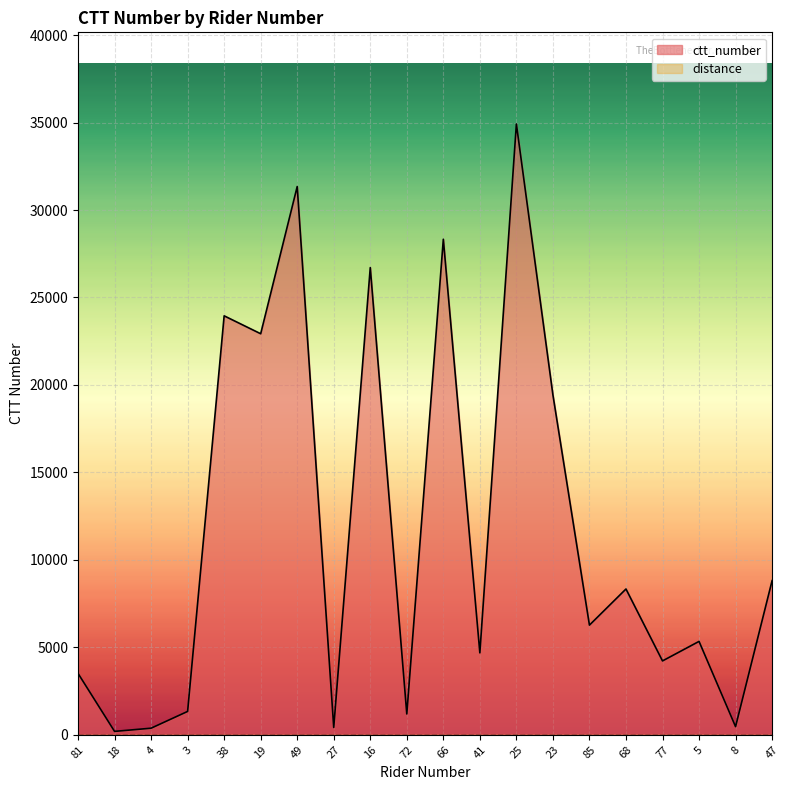

What is the label of the 12th point from the left?

41